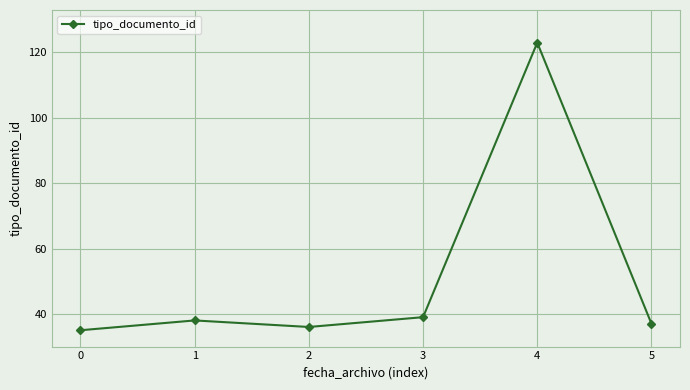

How many values are below 38?

3